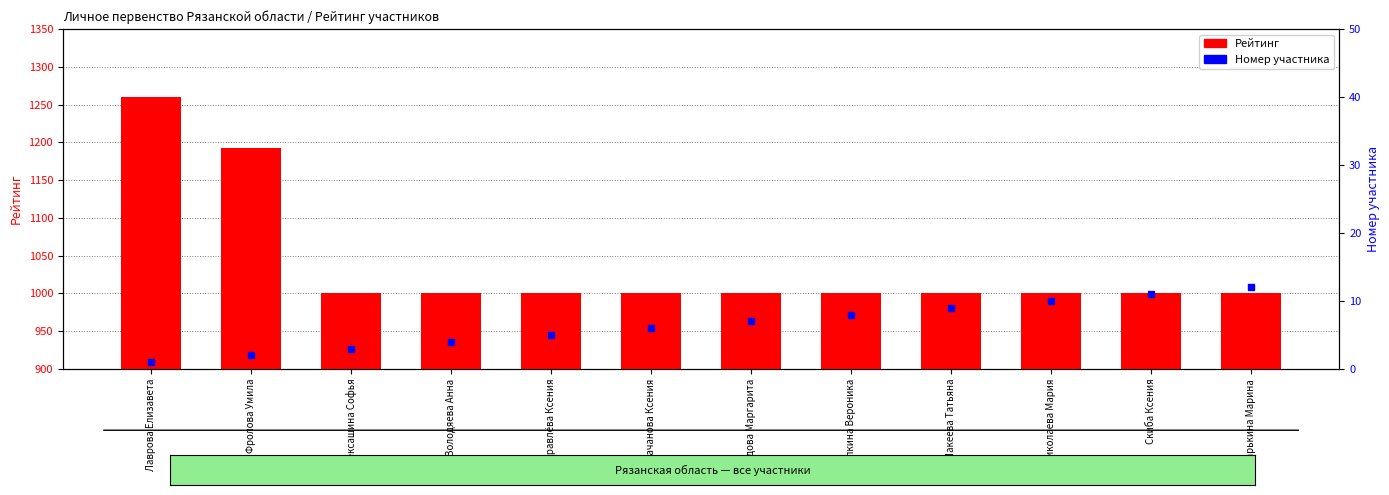

What are all the series names shown in the legend?

Рейтинг, Номер